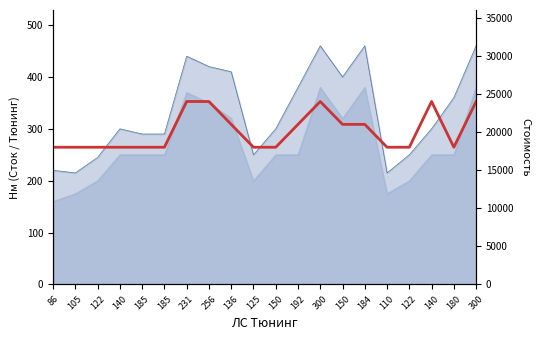

Reading left to right, list all the values displayed in this chart.

86=18000	105=18000	122=18000	140=18000	185=18000	185=18000	231=24000	256=24000	136=21000	125=18000	150=18000	192=21000	300=24000	150=21000	184=21000	110=18000	122=18000	140=24000	180=18000	300=24000